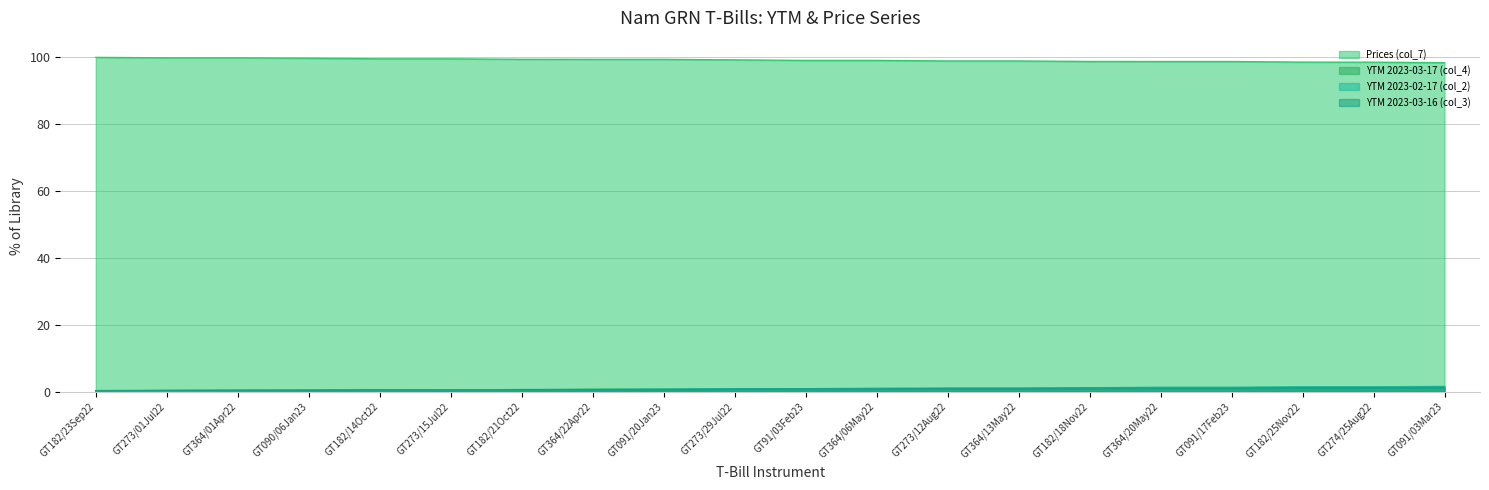

What is the difference between the maximum and minimum values in the YTM 2023-02-17 (col_2) series?

1.5